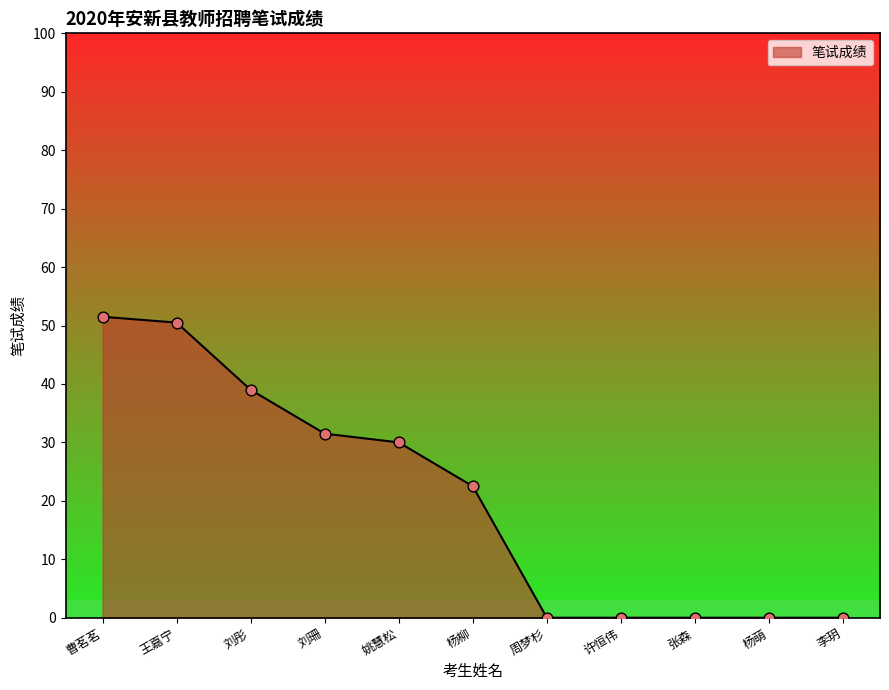

What is the change in value from 刘珊 to 李玥?

-31.5